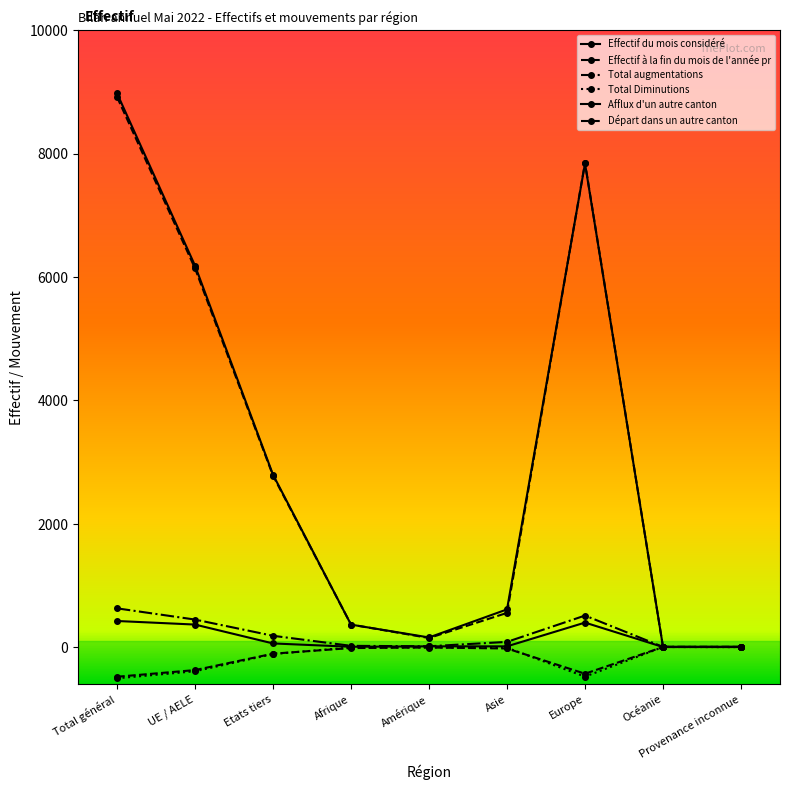

What is the difference between the maximum and second lowest values in the Afflux d'un autre canton series?

422